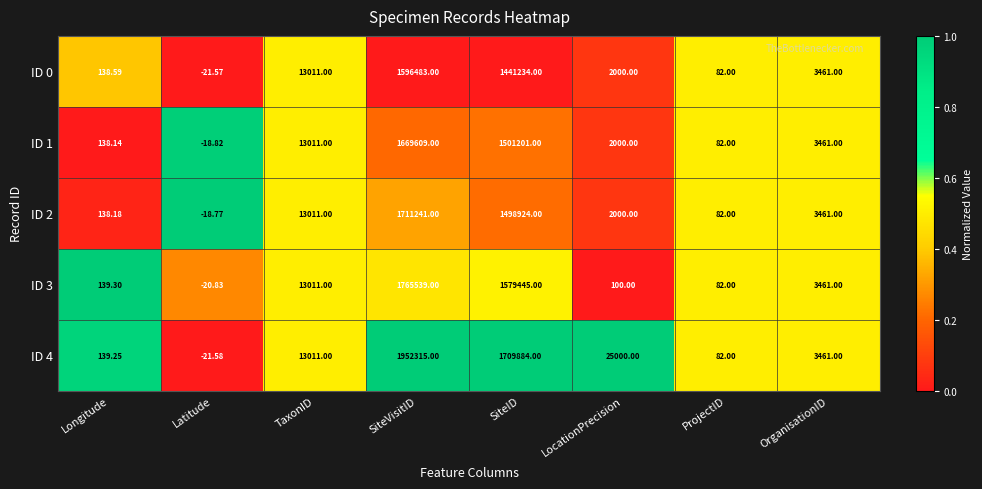

Is the value of ID 4 at SiteID greater than the value of ID 1 at SiteID?

Yes